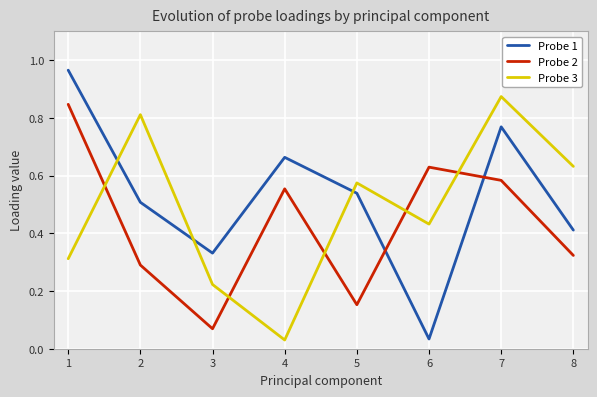

Where do Probe 3 and Probe 2 first cross each other?

1 and 2